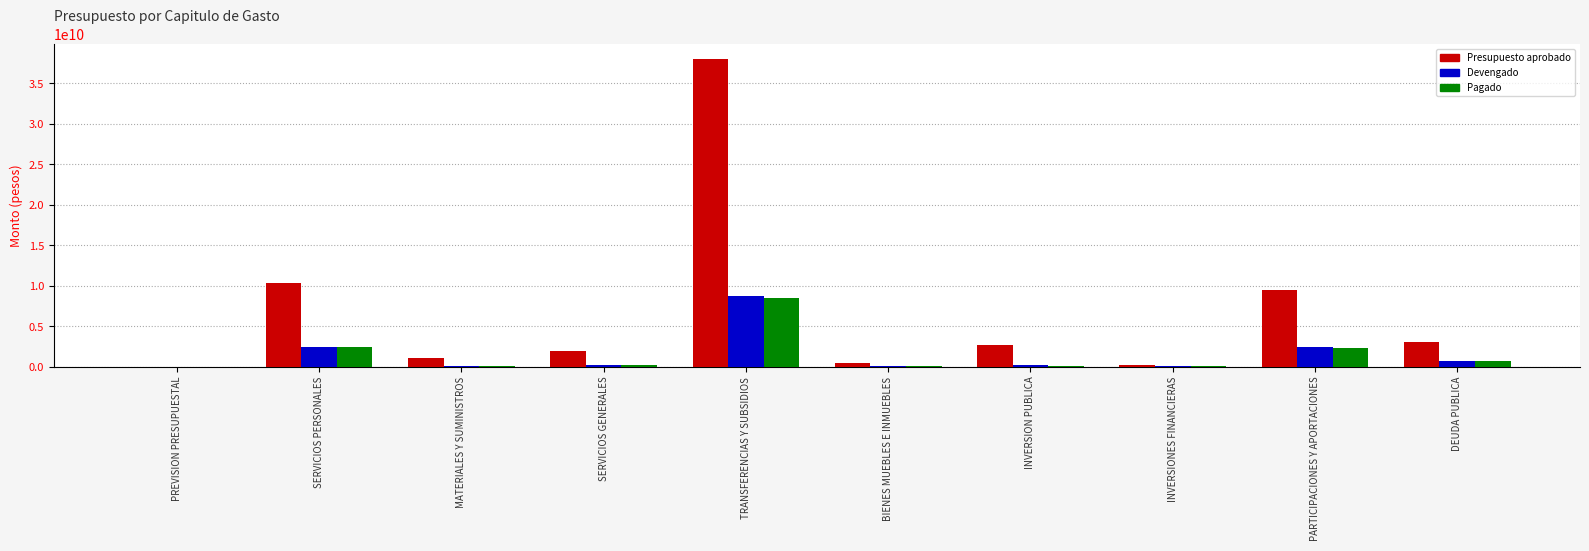

Where does the Pagado series first go above 167599826?

SERVICIOS PERSONALES